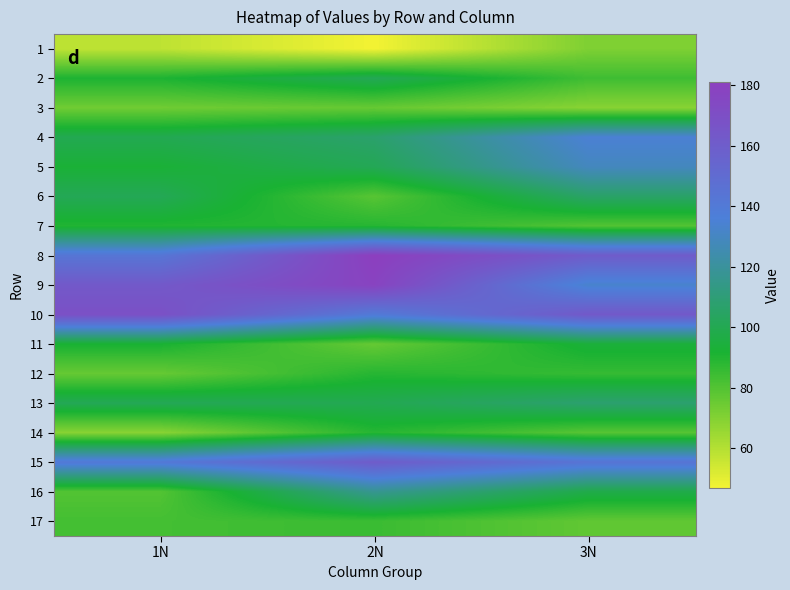

Reading right to left, list all the values displayed in this chart.

1: 3N=71	2N=47	1N=58
2: 3N=84	2N=101	1N=91
3: 3N=69	2N=76	1N=74
4: 3N=135	2N=107	1N=100
5: 3N=129	2N=101	1N=93
6: 3N=106	2N=79	1N=101
7: 3N=80	2N=89	1N=90
8: 3N=161	2N=181	1N=143
9: 3N=133	2N=178	1N=163
10: 3N=163	2N=140	1N=169
11: 3N=94	2N=76	1N=92
12: 3N=86	2N=89	1N=76
13: 3N=108	2N=100	1N=101
14: 3N=79	2N=89	1N=69
15: 3N=144	2N=161	1N=141
16: 3N=98	2N=117	1N=80
17: 3N=77	2N=85	1N=83